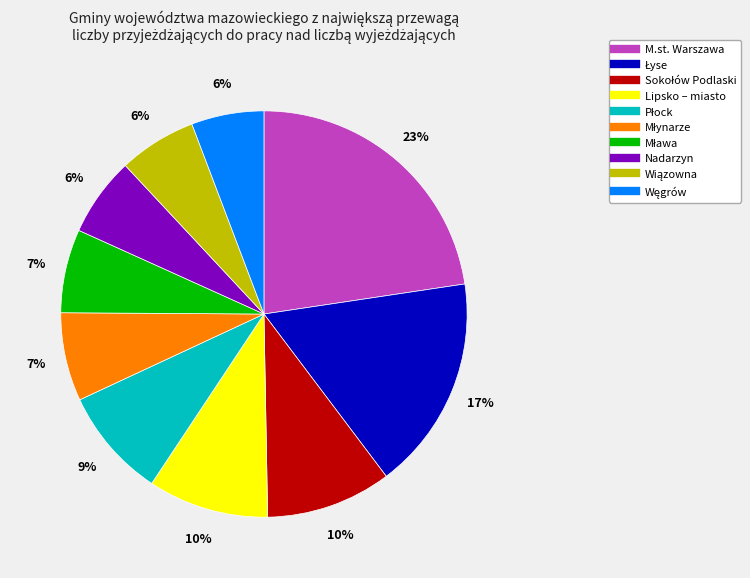

Which slice is the largest?

M.st. Warszawa